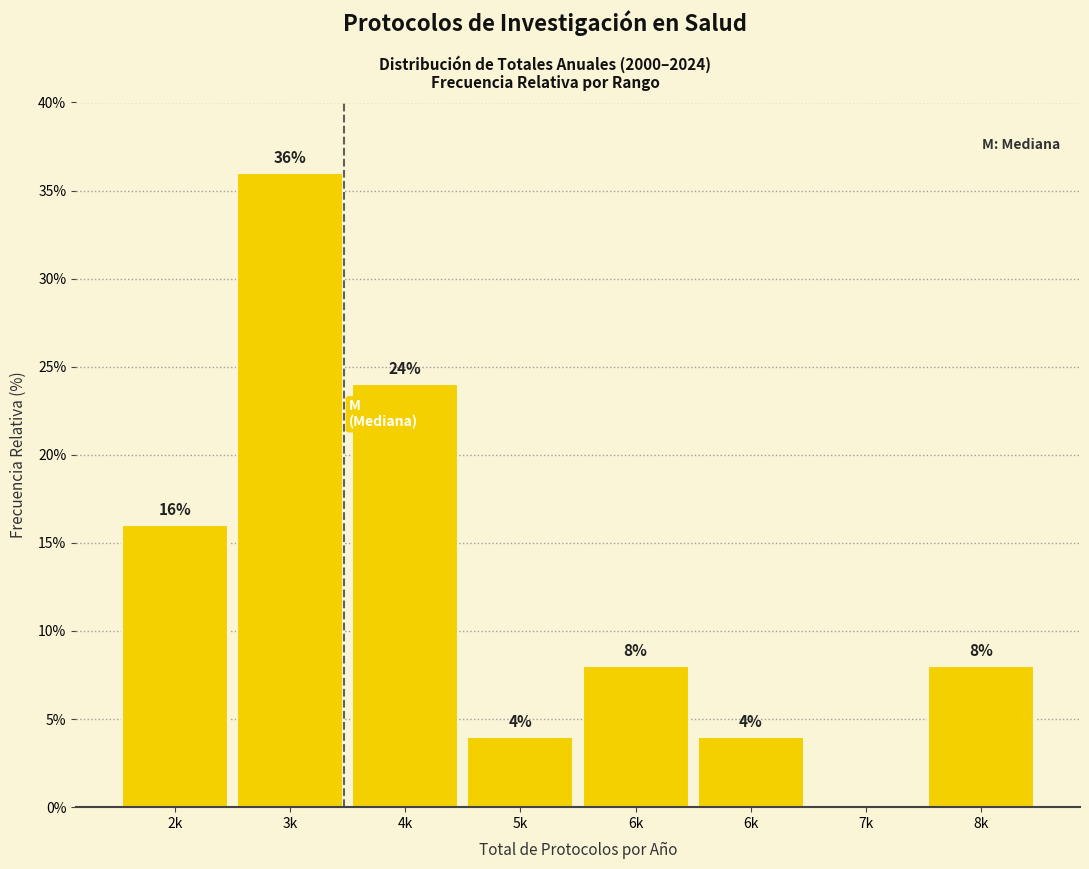

Are the bars horizontal?

No